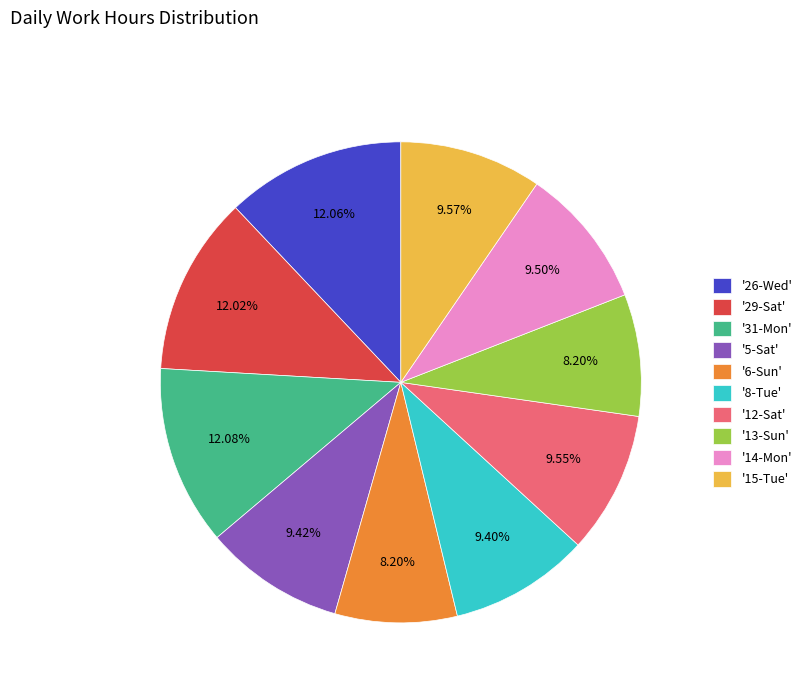

Is the sum of '14-Mon' and '5-Sat' greater than half?

No